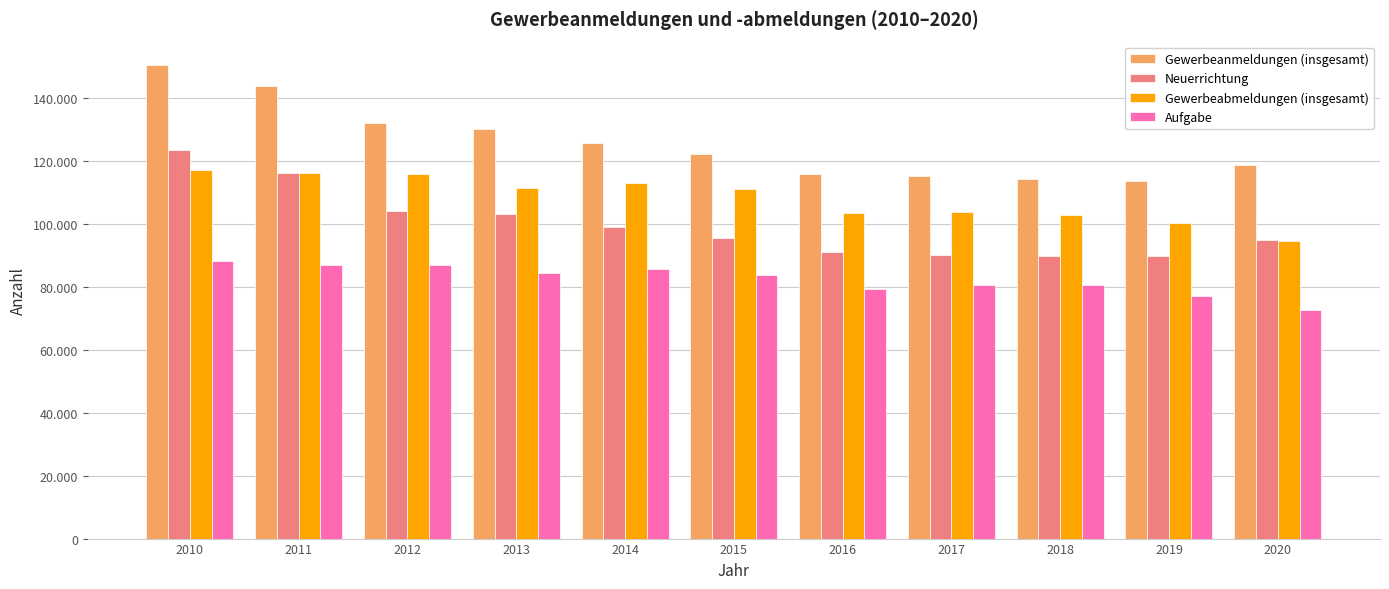

What is the difference between the highest and lowest values at 2016?

36677